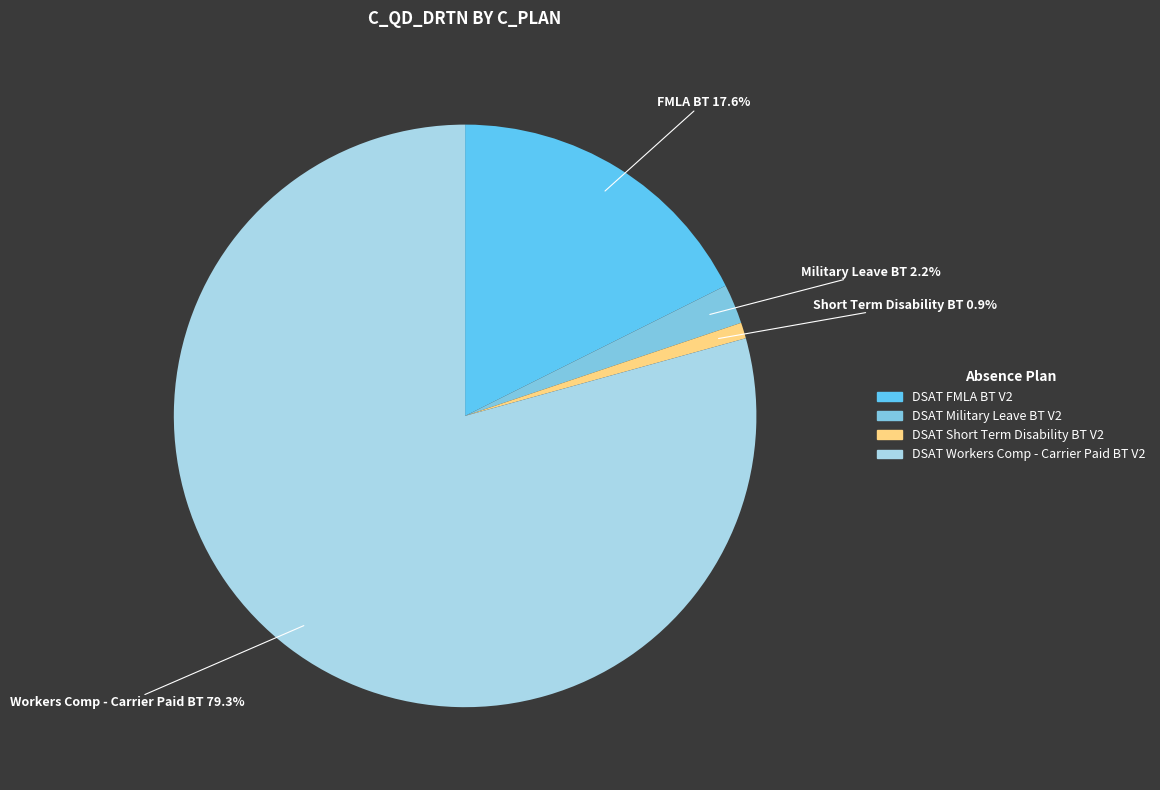

To the nearest percent, what is the average slice percentage?

25%